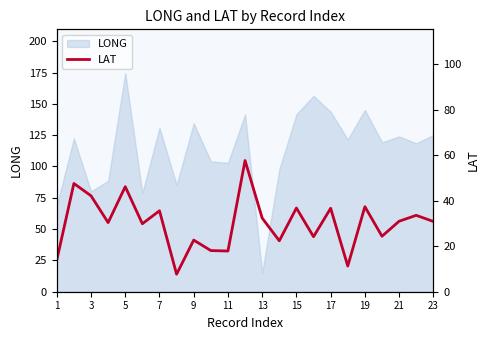

What is the minimum value shown in the chart?

7.7